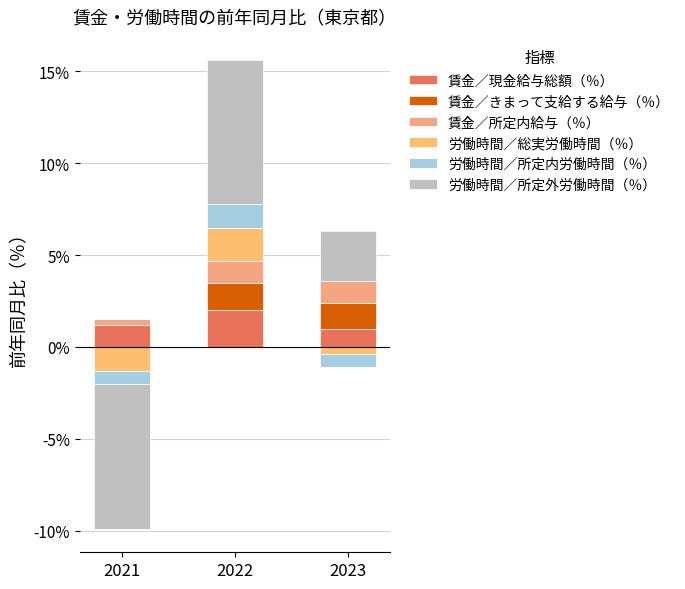

How many data points in 労働時間／総実労働時間（％） are above 0?

1